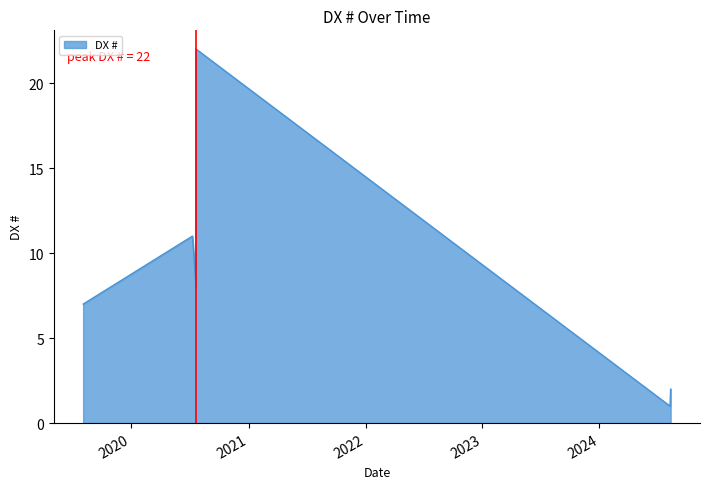

At which label is the value closest to 11?

2020-07-10